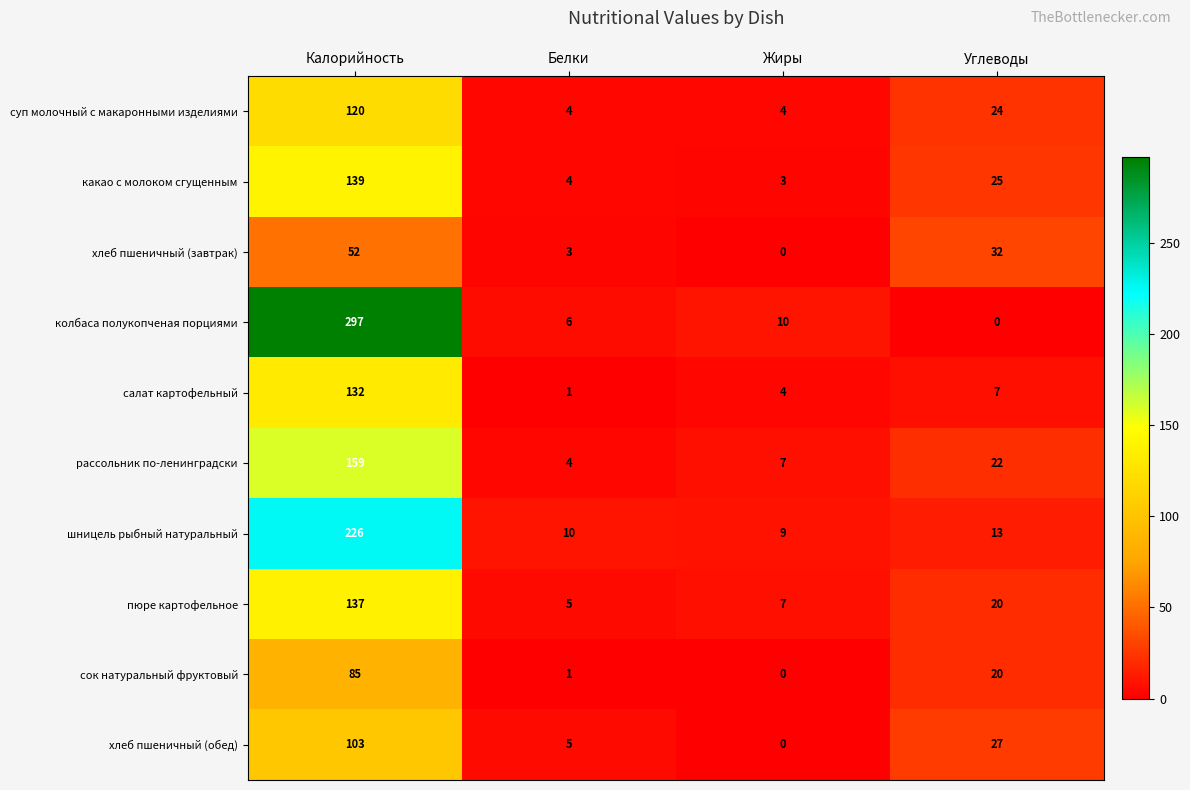

At which label is рассольник по-ленинградски closest to 81?

Углеводы